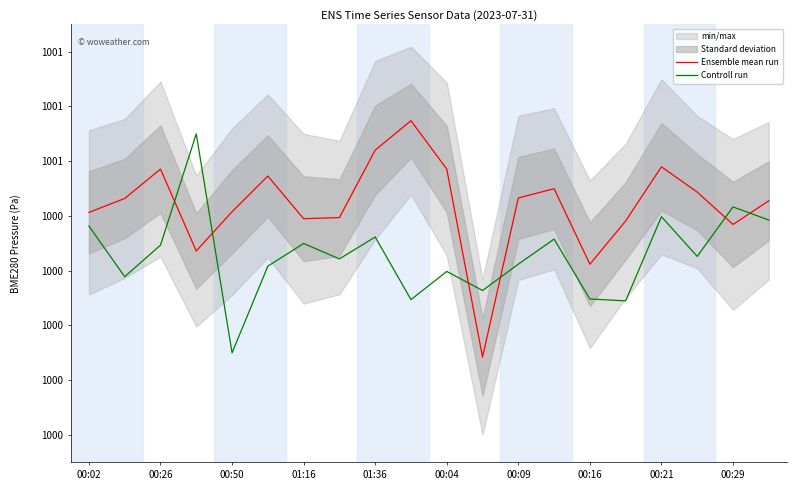

What is the approximate value of Ensemble mean run at 01:36?

100104.1